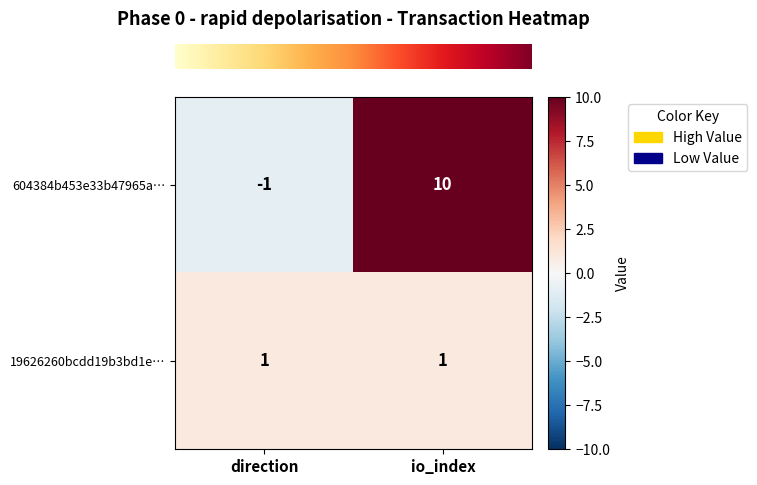

What is the sum of all 604384b453e33b47965a… values?

9